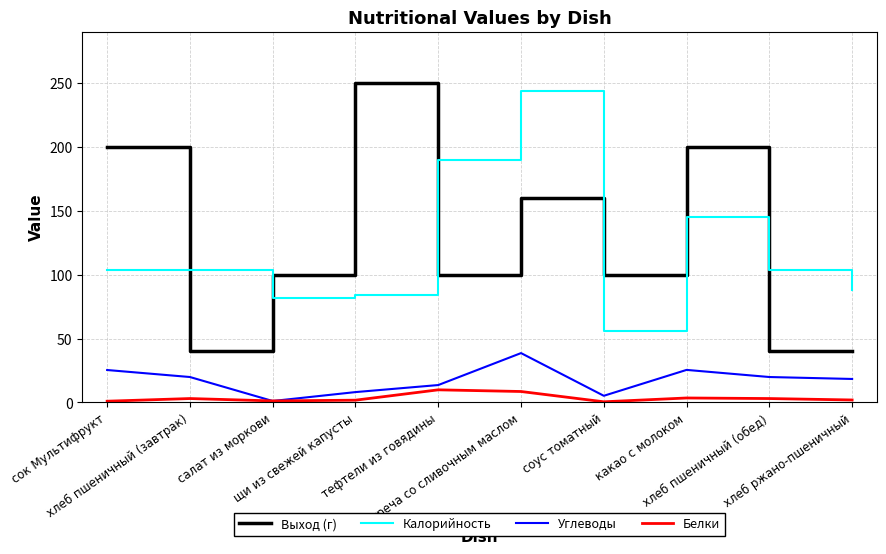

Between which two adjacent categories do Углеводы and Белки first intersect?

хлеб пшеничный (завтрак) and салат из моркови